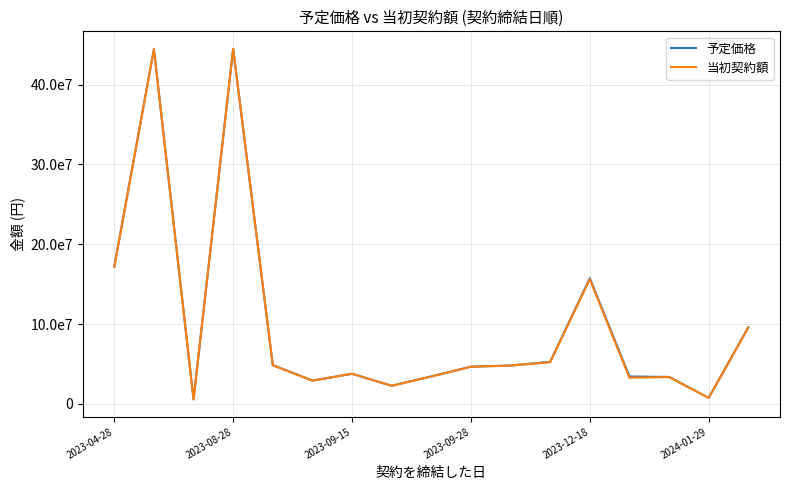

True or false: 予定価格 and 当初契約額 cross at least once.

False